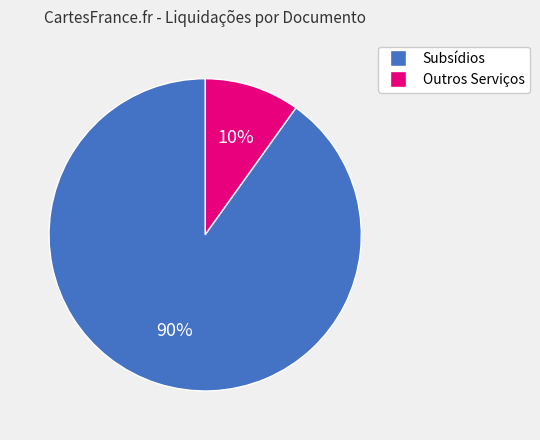

Which category has the smallest portion of the pie?

Subsídios